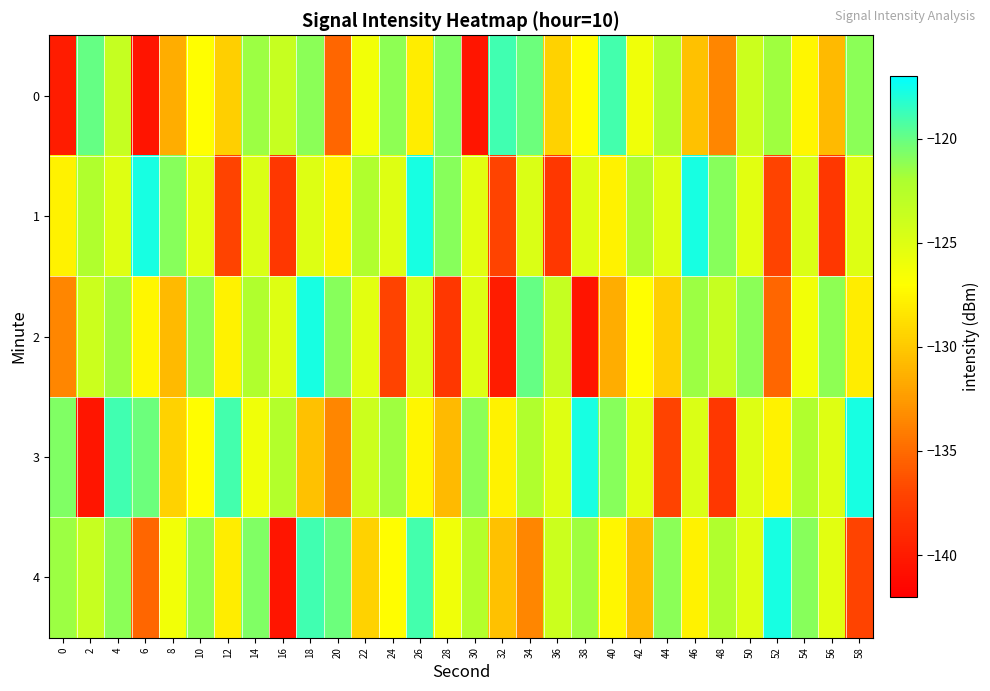

What is the difference between the highest and lowest values at 42?

8.6